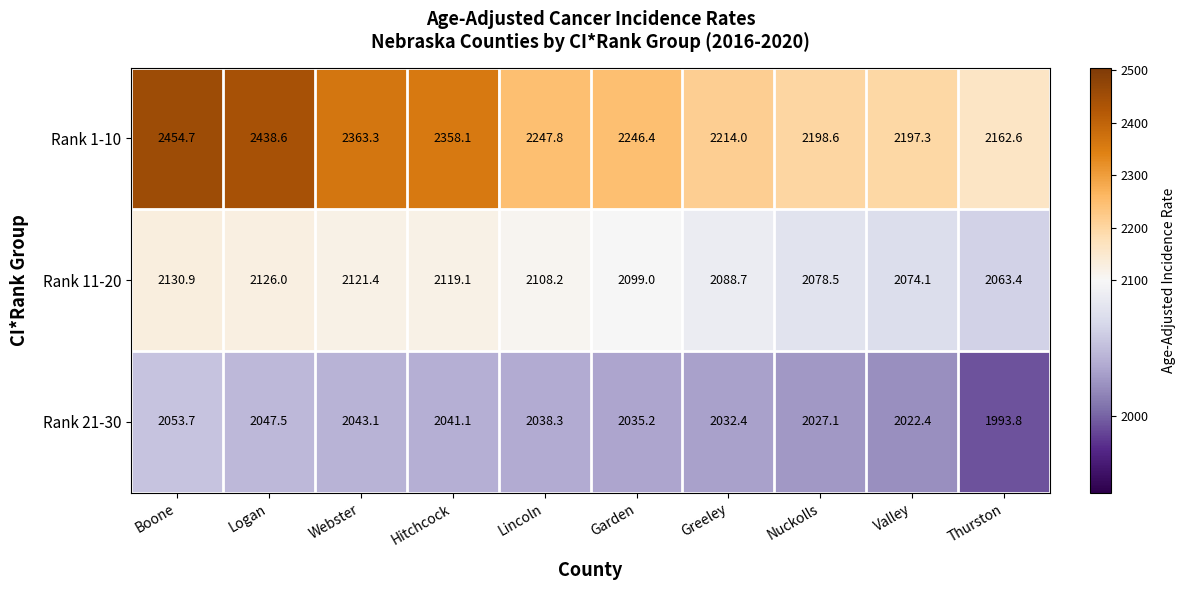

What is the sum of the Rank 21-30 values at Garden and Boone?

4088.9